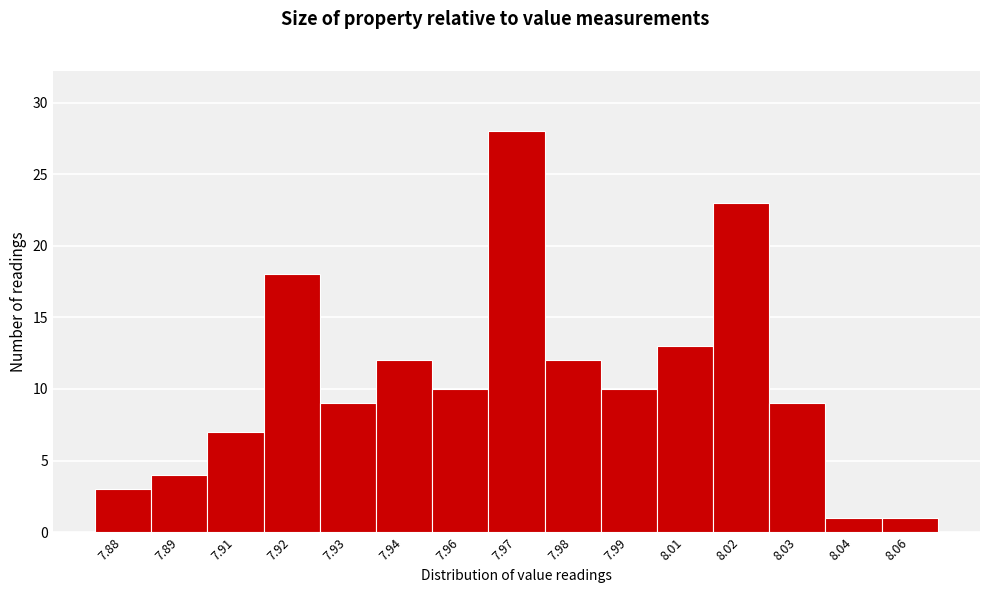

Reading left to right, extract all data points from this chart.

7.88=3	7.89=4	7.91=7	7.92=18	7.93=9	7.94=12	7.96=10	7.97=28	7.98=12	7.99=10	8.01=13	8.02=23	8.03=9	8.04=1	8.06=1